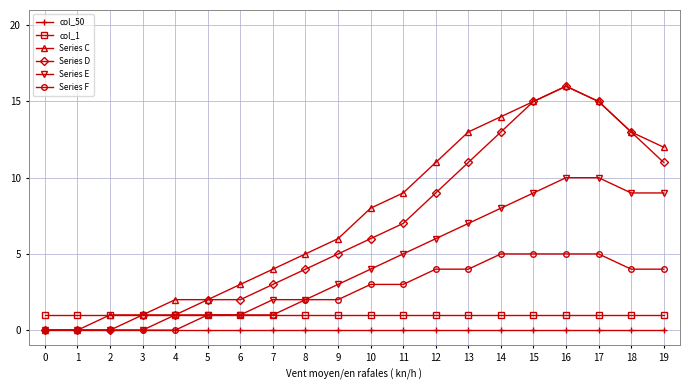

What value does the Series C series have at 15, to the nearest 10?

20